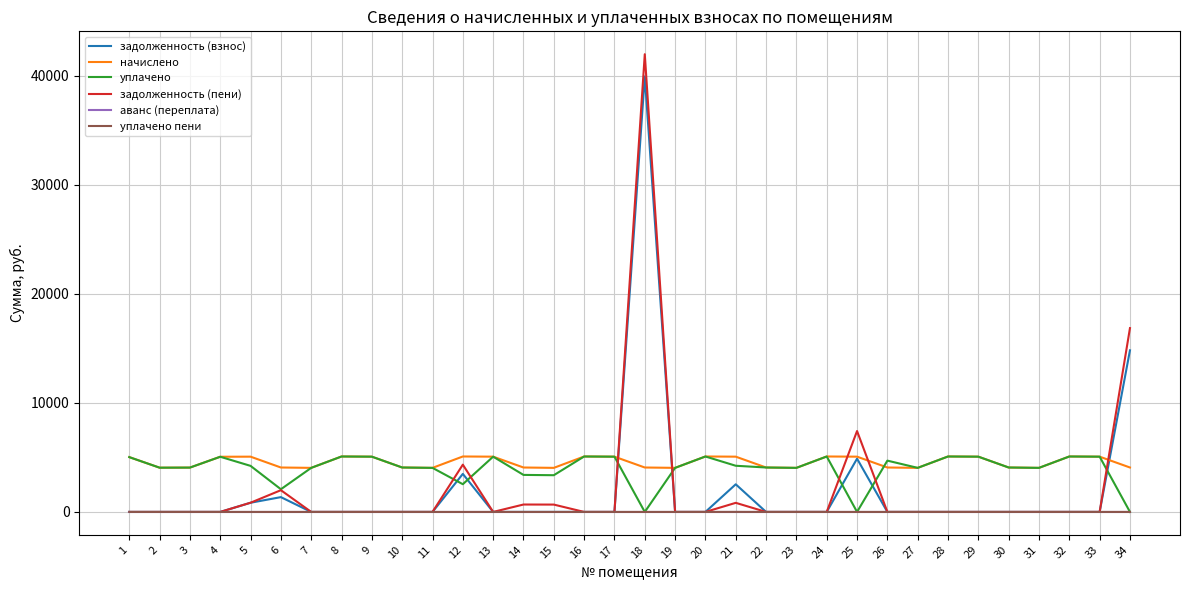

Does the chart display data point markers on the line(s)?

No